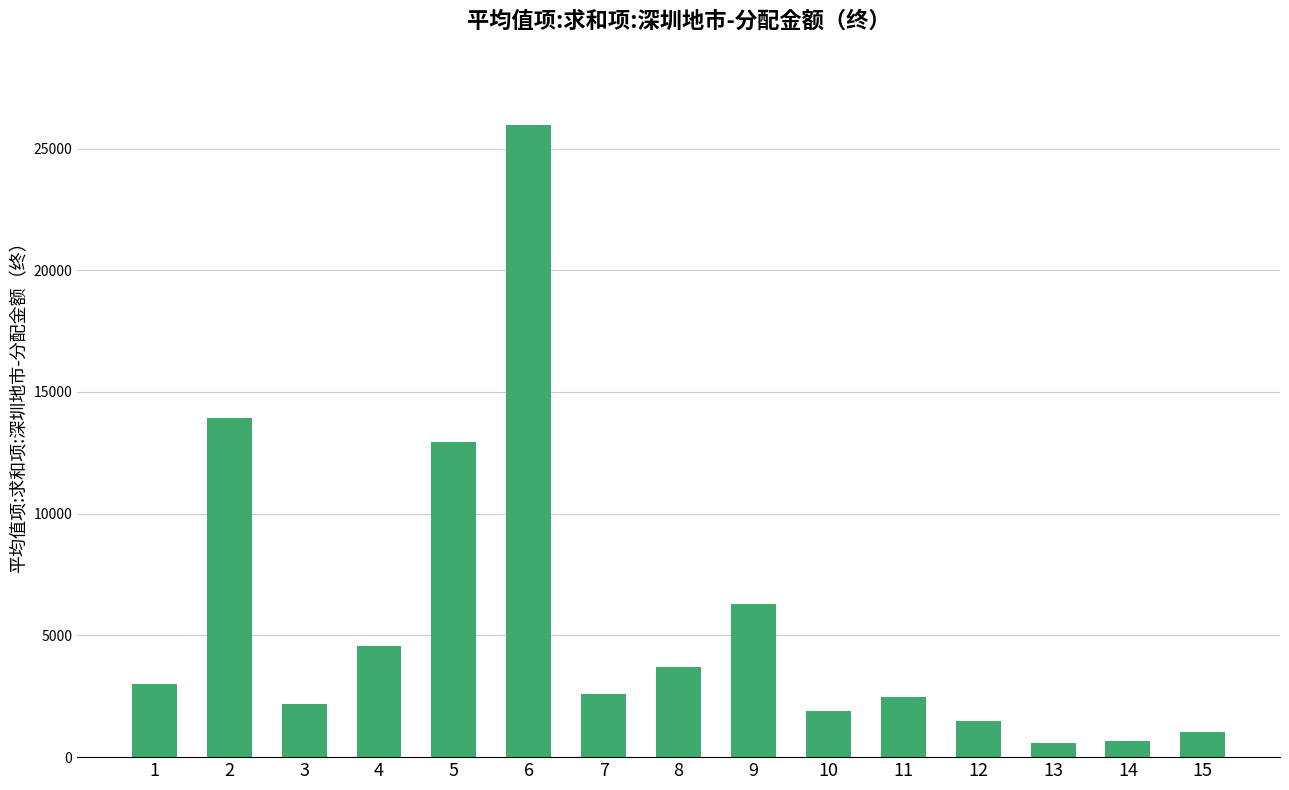

Which label corresponds to the largest value in the chart?

6